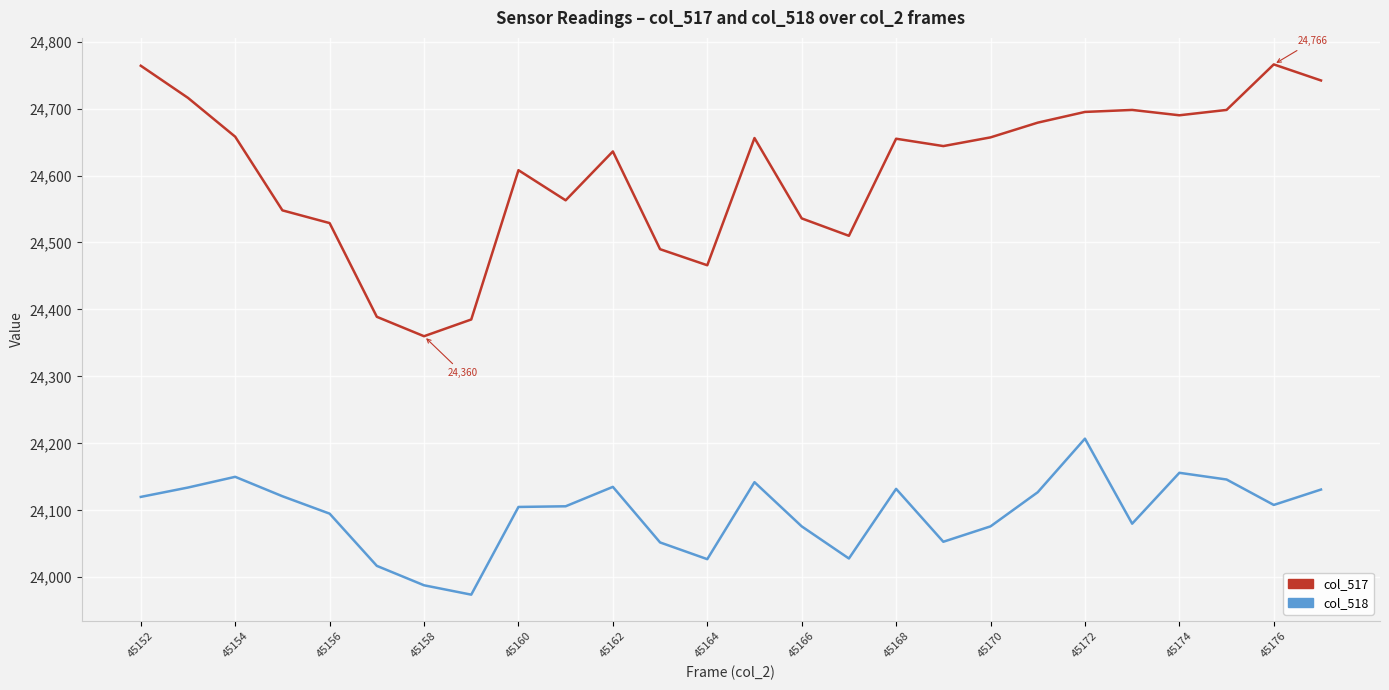

What is the maximum value shown in the chart?

24766